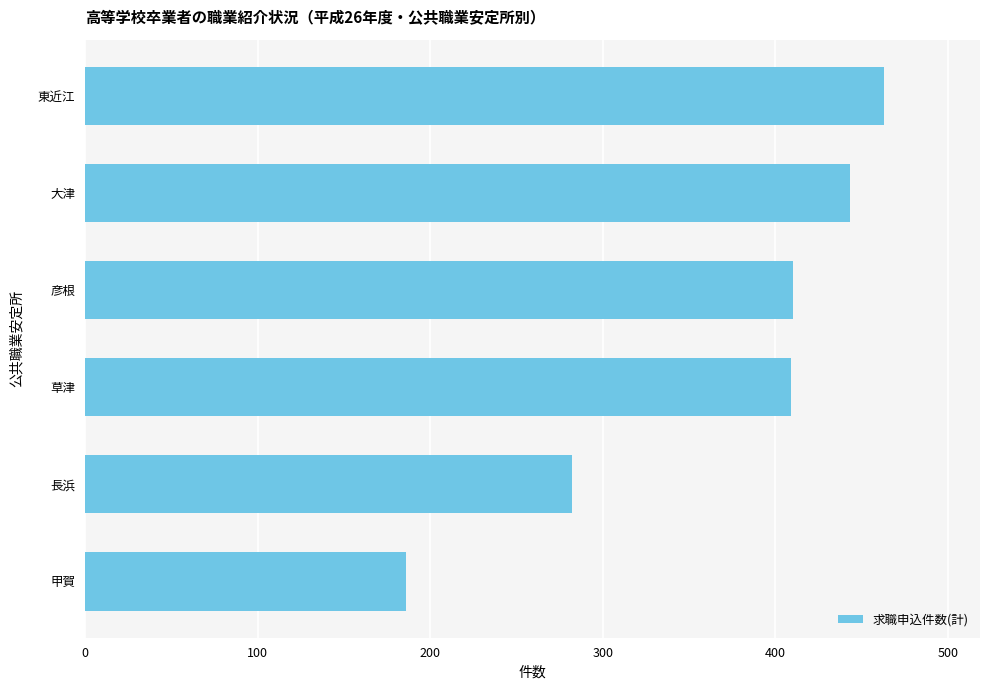

What is the greatest value displayed?

463